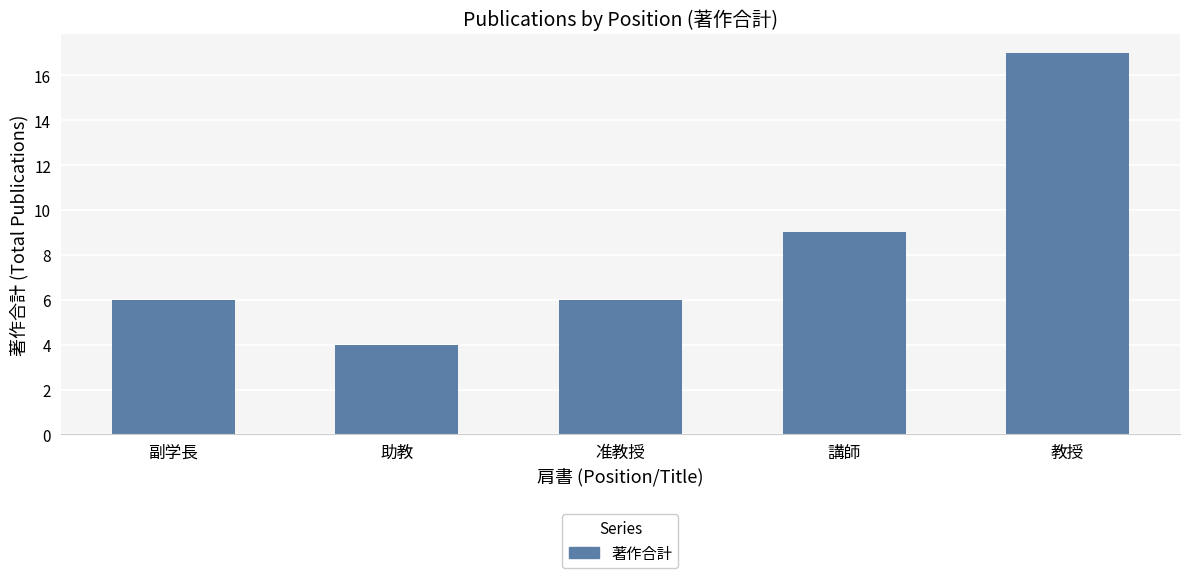

What is the minimum value shown in the chart?

4